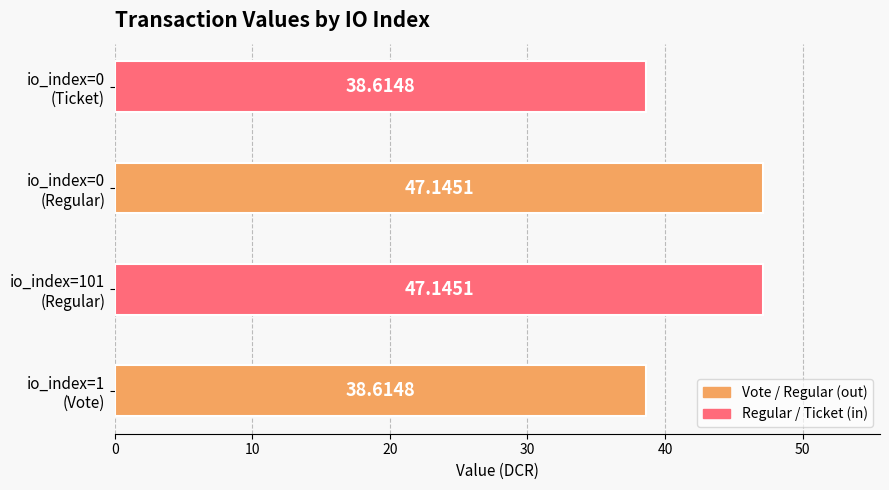

What is the difference between the maximum and minimum values?

8.5